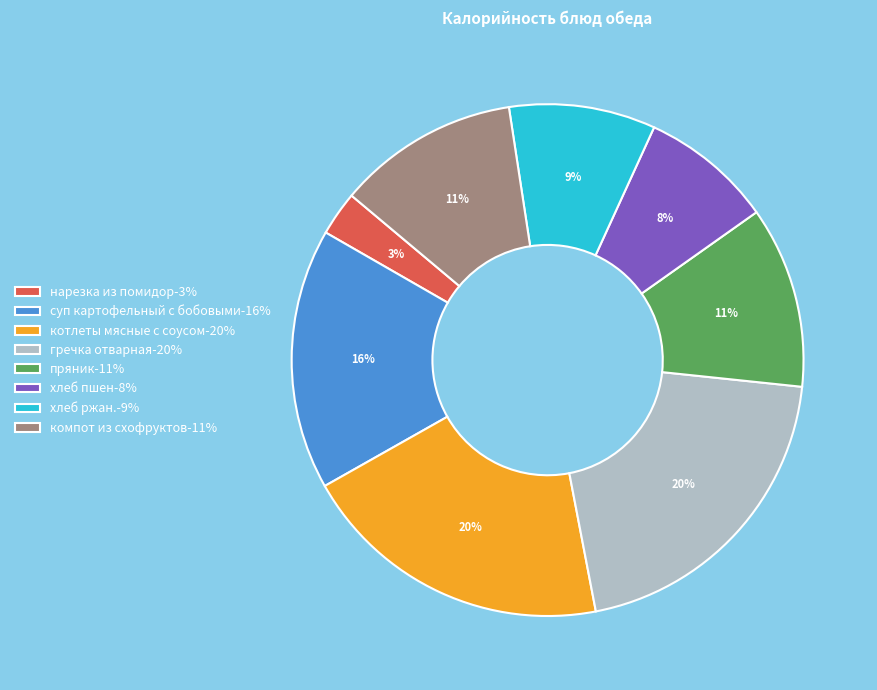

Does any single category account for the majority?

No